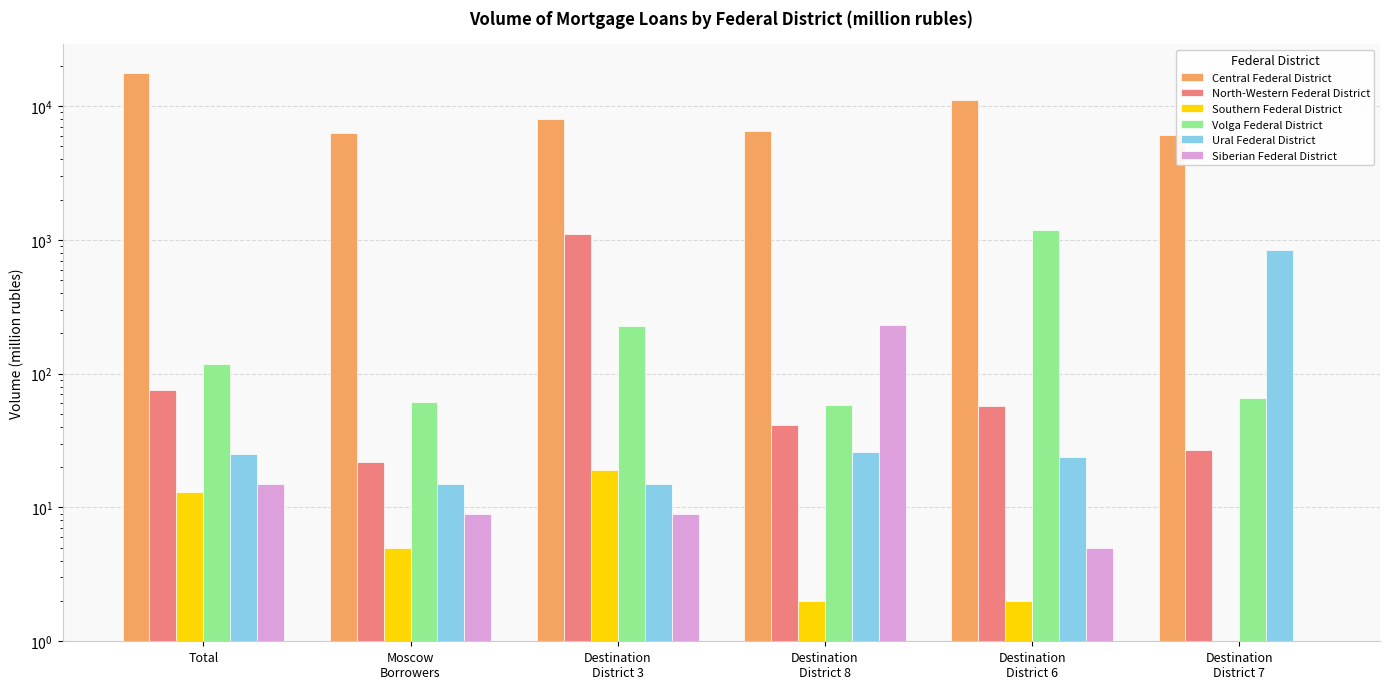

Reading left to right, what are all the values shown in this chart?

Central Federal District: 17741	6308	7967	6553	11154	6099
North-Western Federal District: 76	22	1113	41	57	27
Southern Federal District: 13	5	19	2	2	1
Volga Federal District: 119	61	226	58	1191	66
Ural Federal District: 25	15	15	26	24	844
Siberian Federal District: 15	9	9	233	5	1